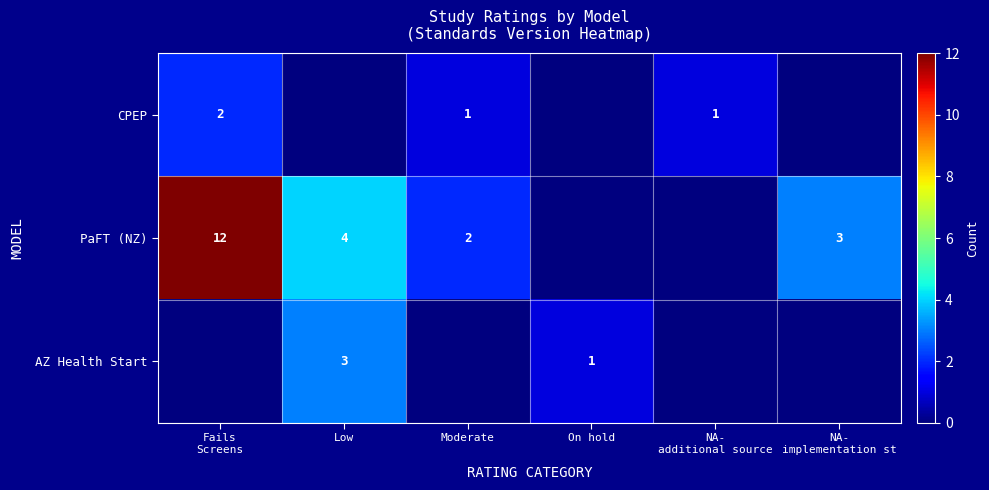

The PaFT (NZ) series shows 2 at Low. True or false?

False